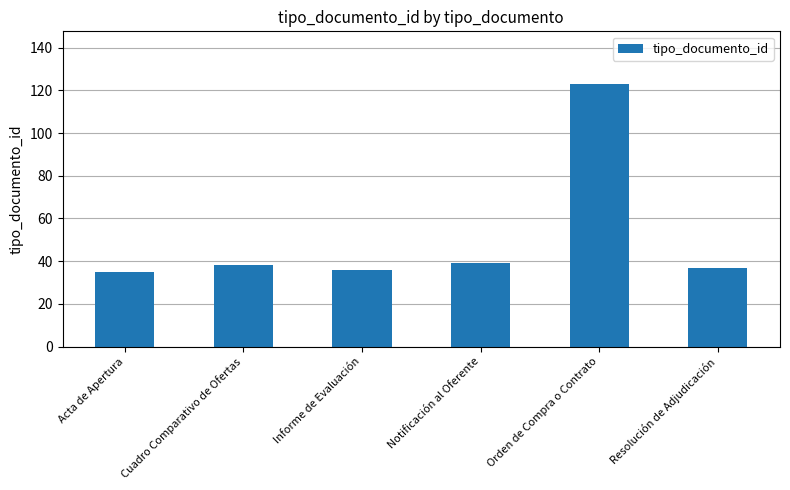

Reading left to right, extract all data points from this chart.

Acta de Apertura=35	Cuadro Comparativo de Ofertas=38	Informe de Evaluación=36	Notificación al Oferente=39	Orden de Compra o Contrato=123	Resolución de Adjudicación=37